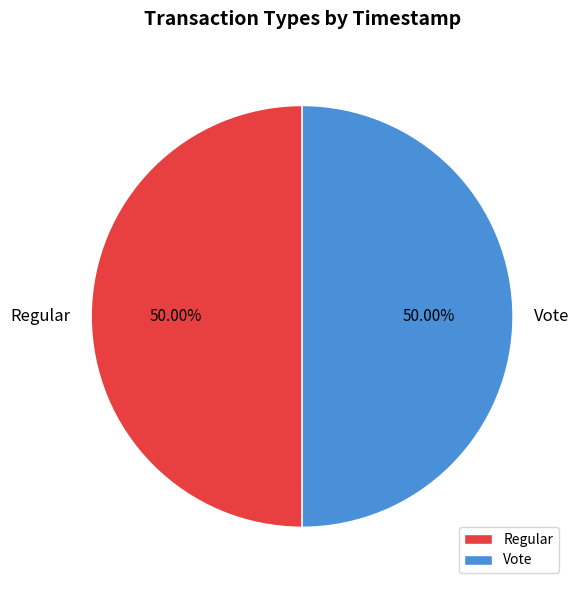

To the nearest percent, what portion does Vote represent?

50%